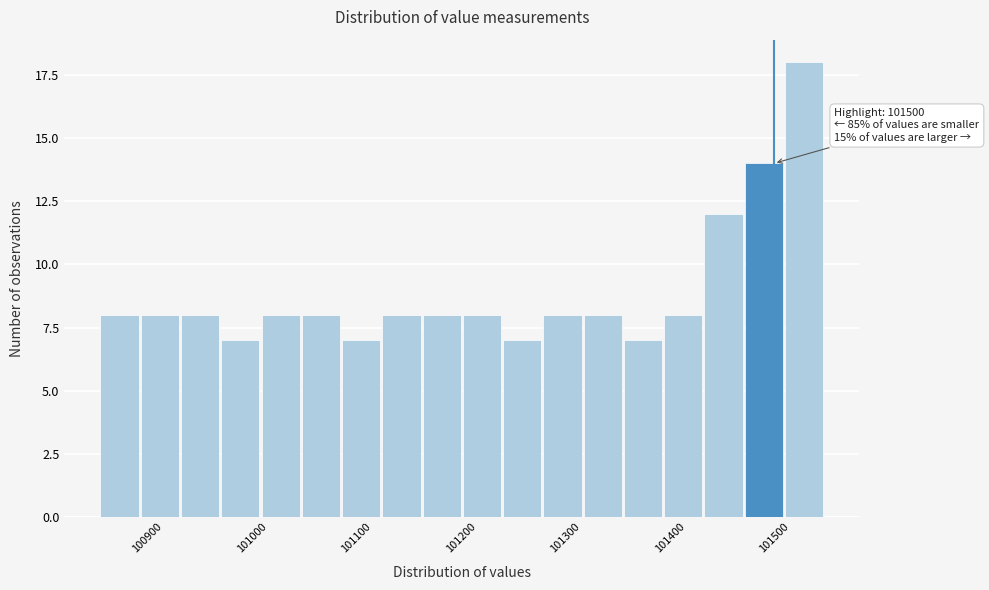

Read against the x-axis, roughly where is the centre of the tallest bar?

101530